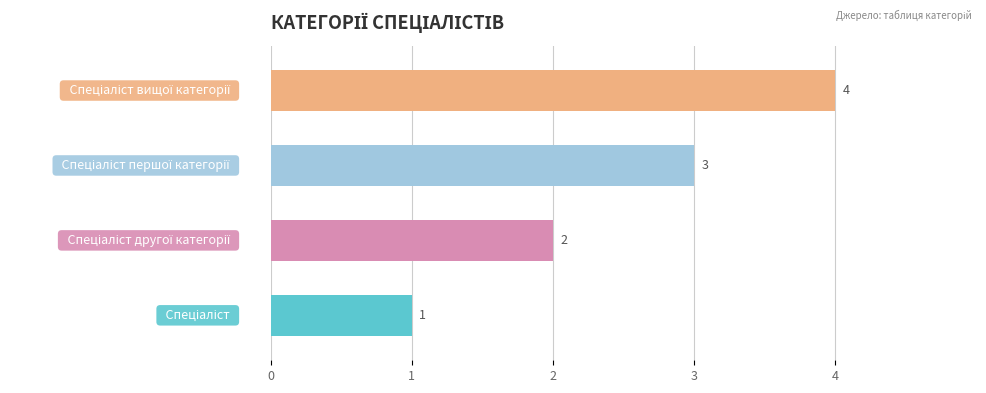

What is the difference between the maximum and minimum values?

3